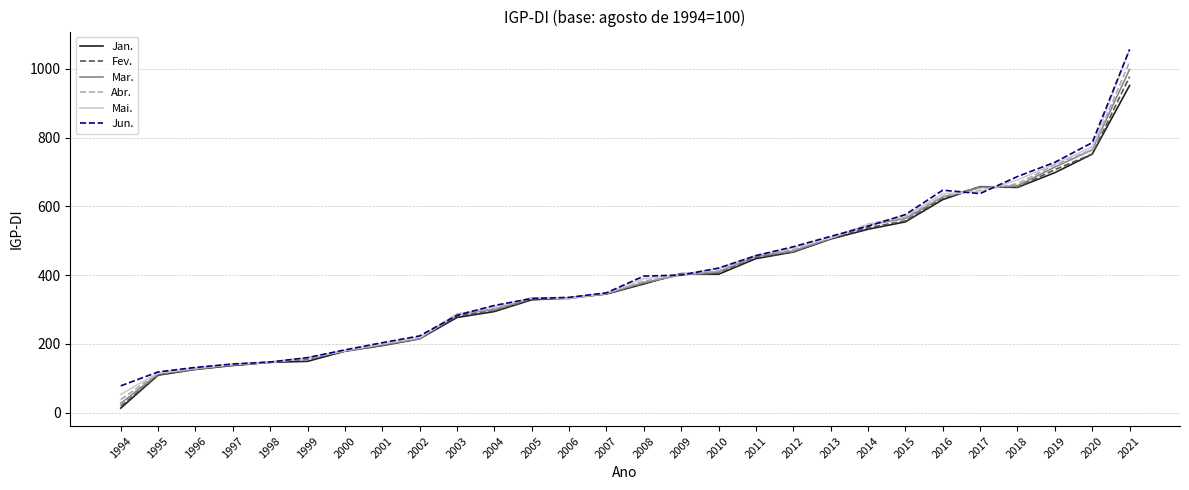

What is the average value of the Jan. series?

388.0